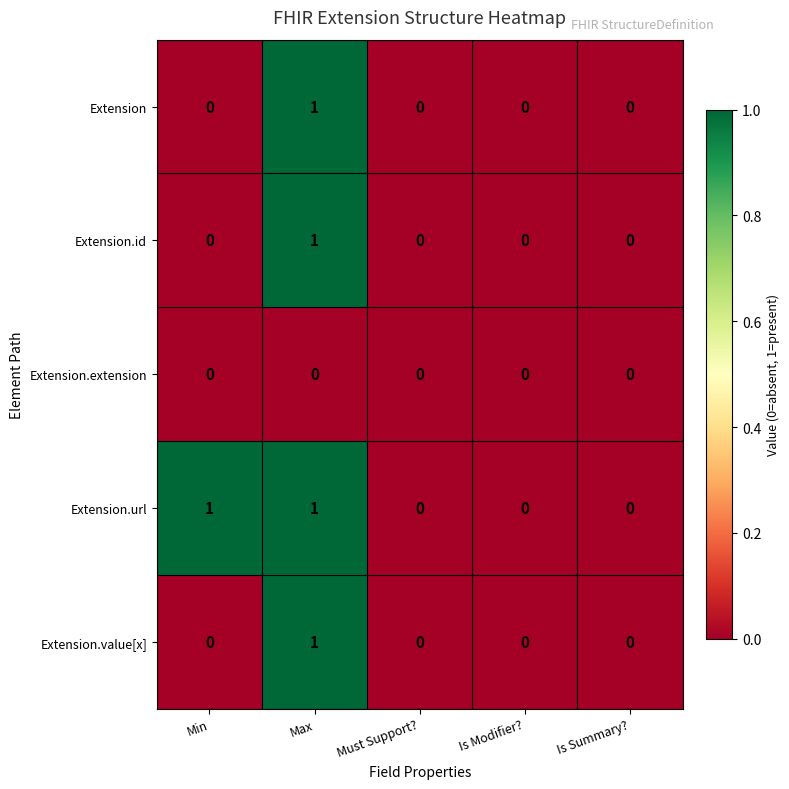

How many Extension.url values are between 0 and 1?

5